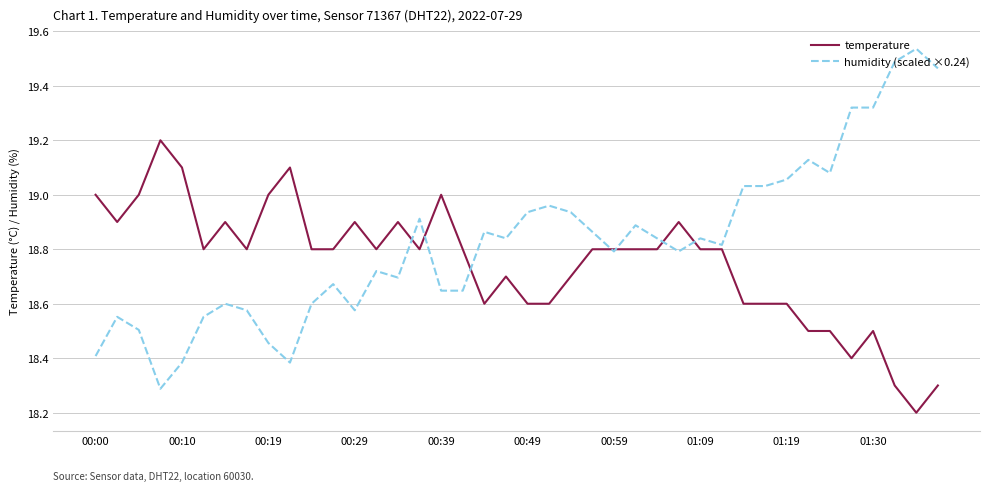

List the series in order of their peak value, highest first.

humidity (scaled ×0.24), temperature